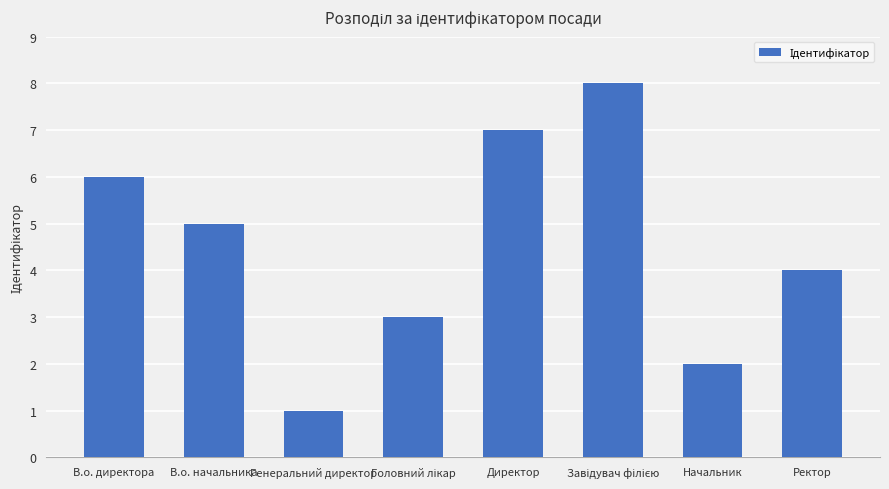

What is the difference between the values at Директор and В.о. начальника?

2